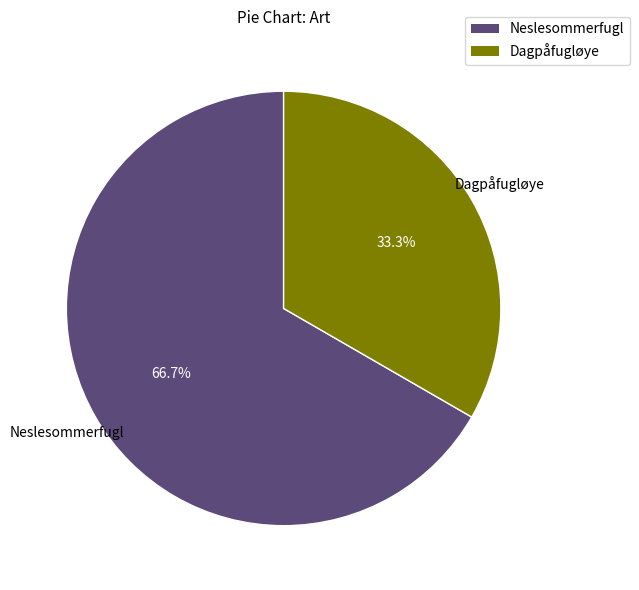

Is the sum of Dagpåfugløye and Neslesommerfugl greater than half?

Yes